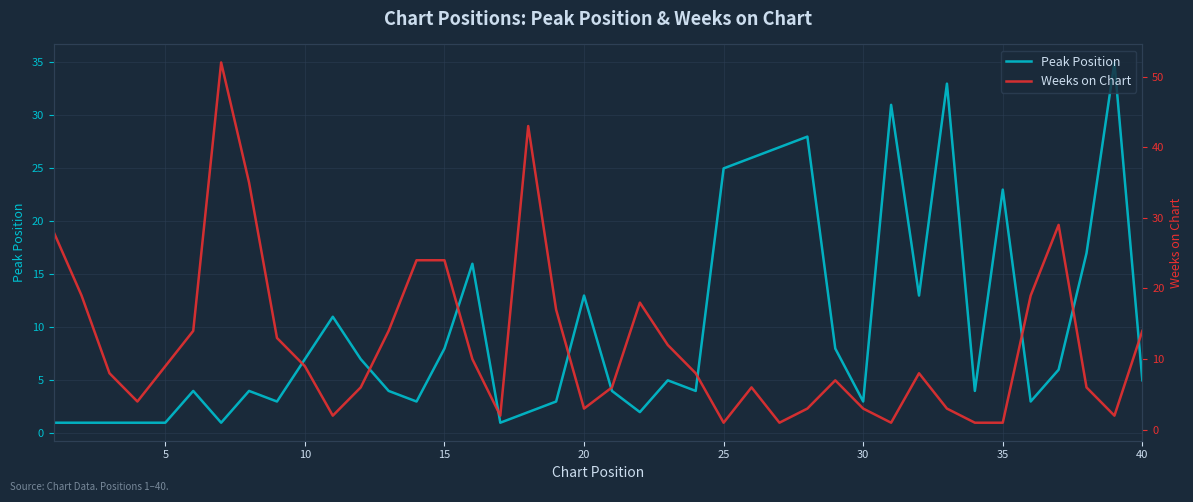

Is it true that Peak Position equals 25 at 25?

True